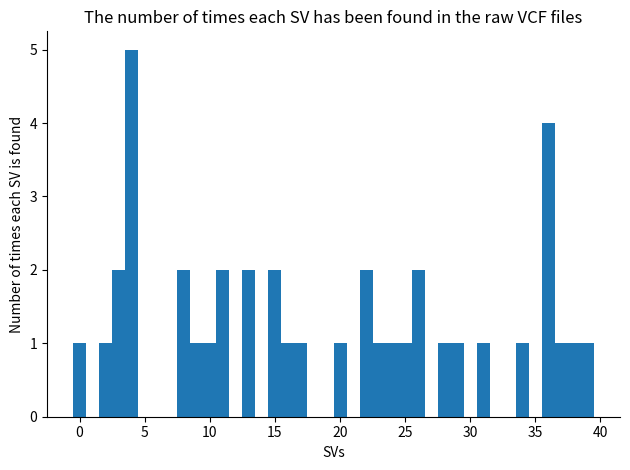

Read against the x-axis, roughly where is the centre of the tallest bar?

4.0